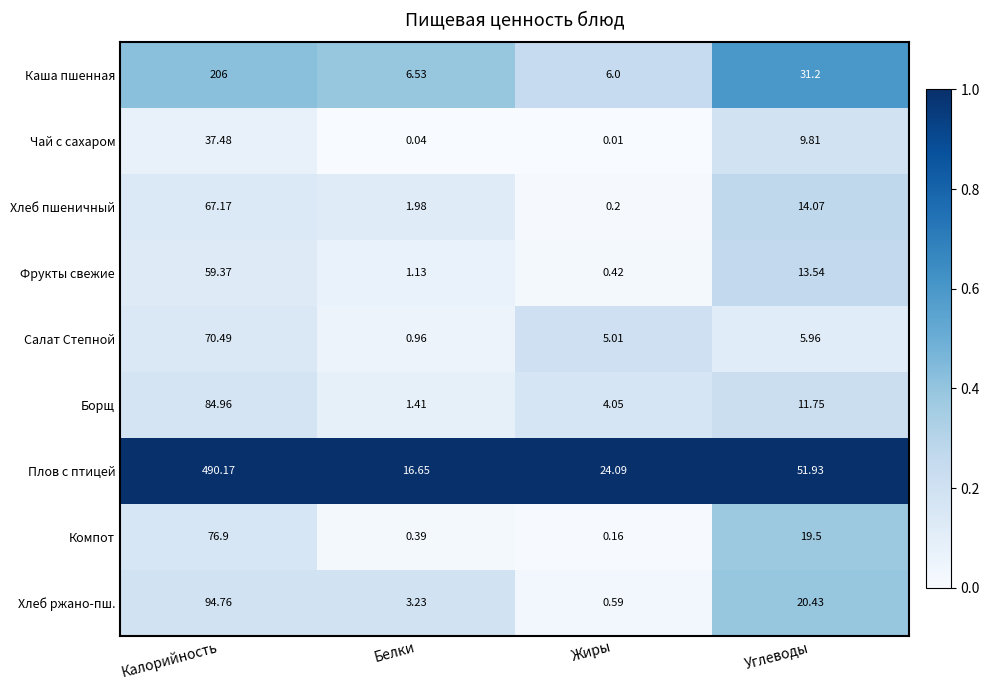

Where does the Фрукты свежие series first go above 13?

Калорийность